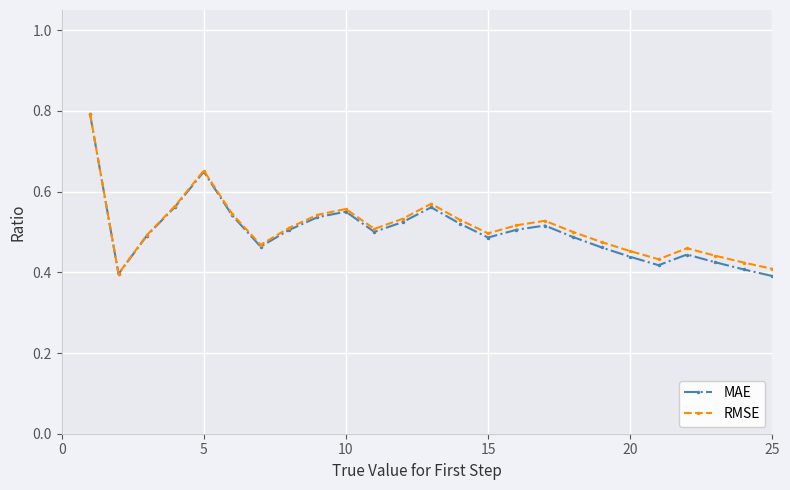

What is the highest value of the RMSE series?

0.8